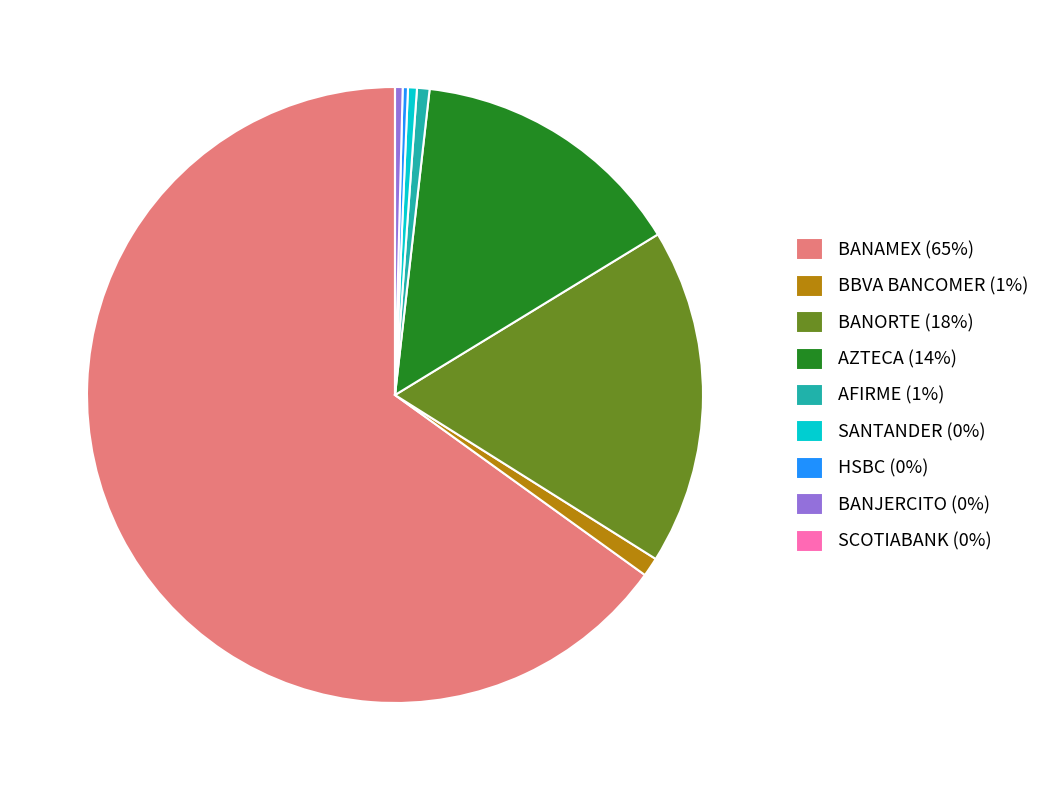

Which slice is the largest?

BANAMEX